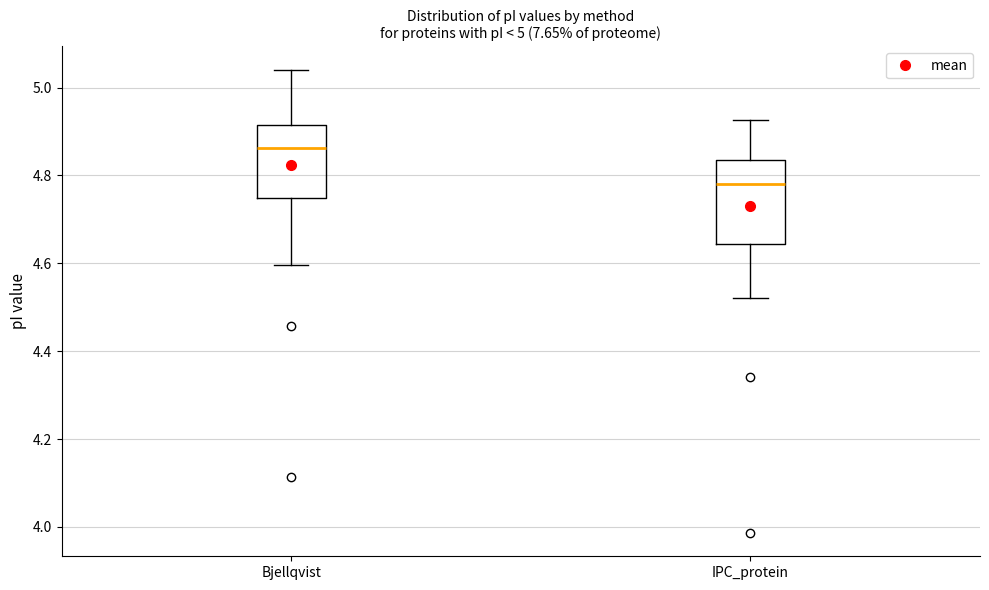

Which box is the tallest, from its lower edge to its upper edge?

IPC_protein